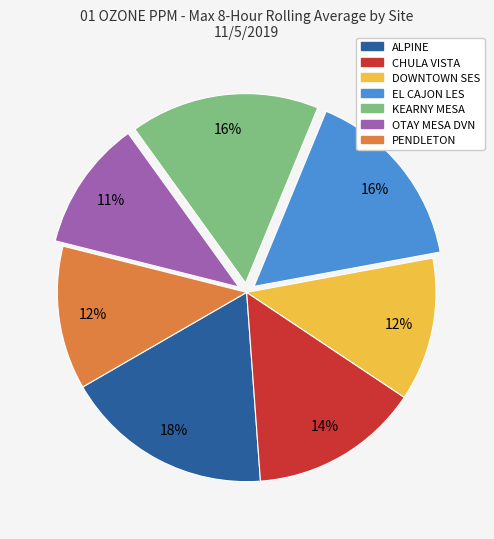

What percentage is the DOWNTOWN SES slice, to the nearest percent?

12%